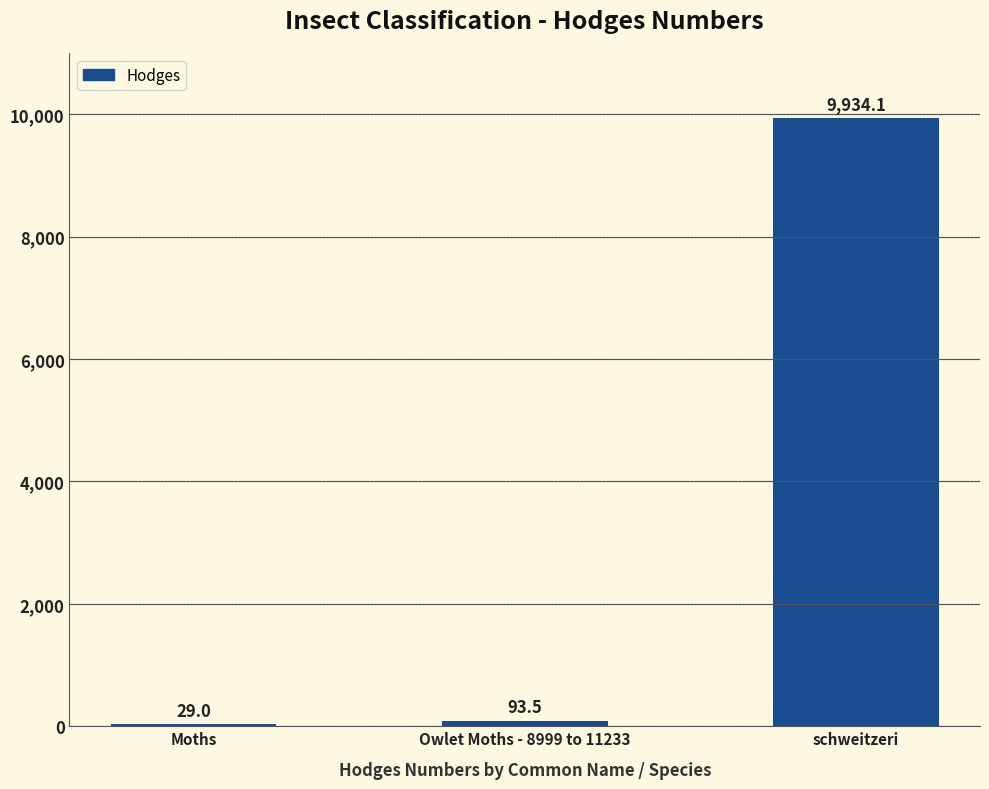

The value at Owlet Moths - 8999 to 11233 is 93.5. True or false?

True